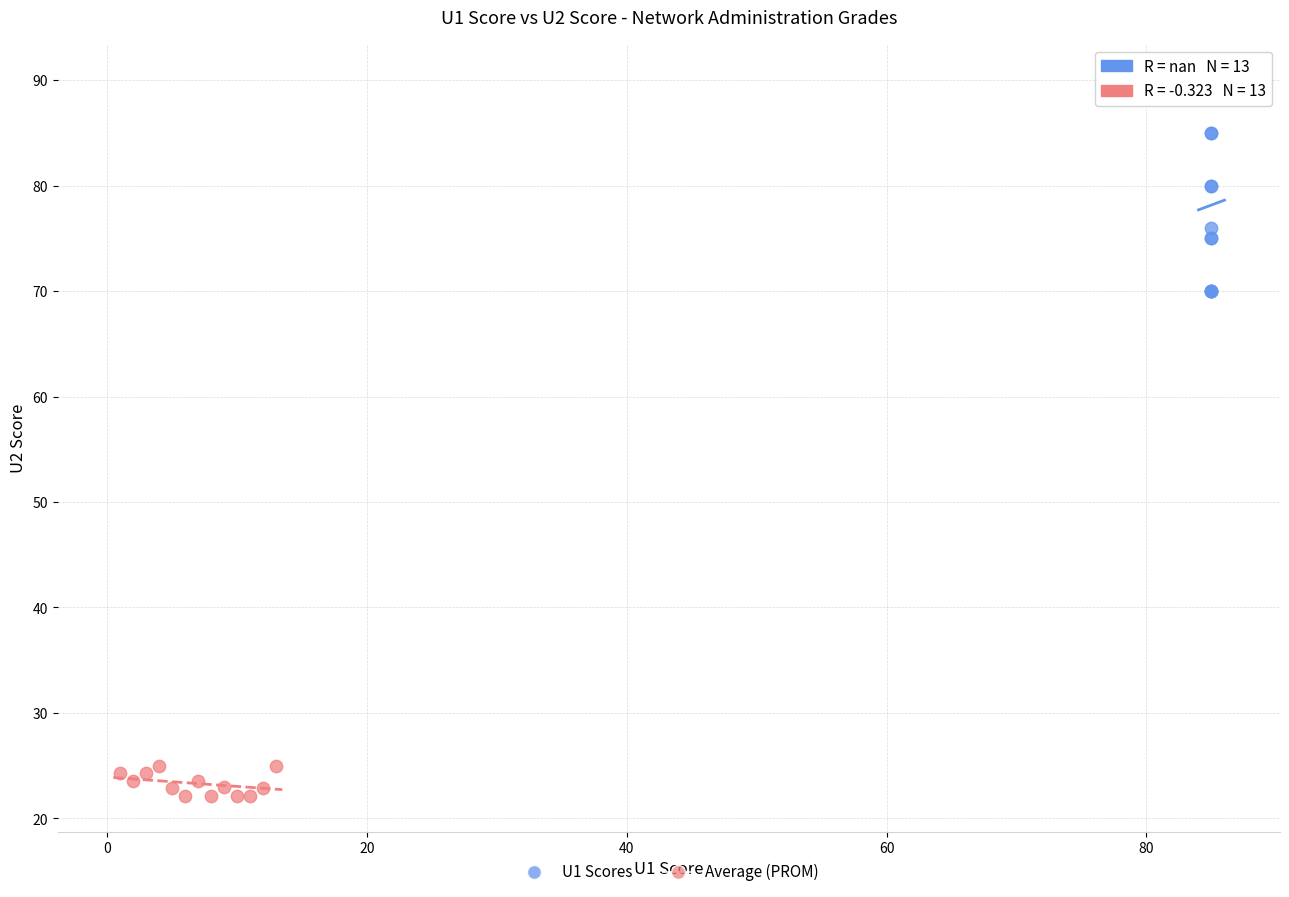

Which series reaches the maximum Y coordinate?

U1 Scores